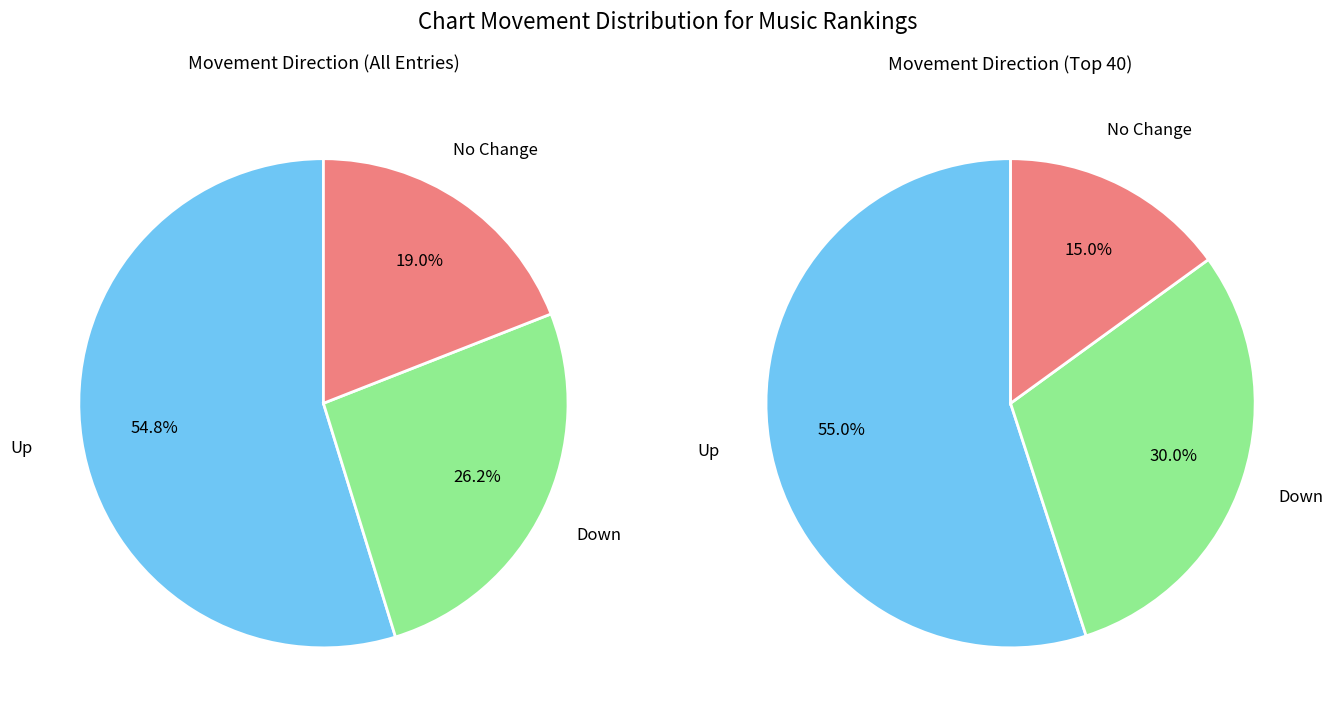

Count the number of slices in the pie.

3